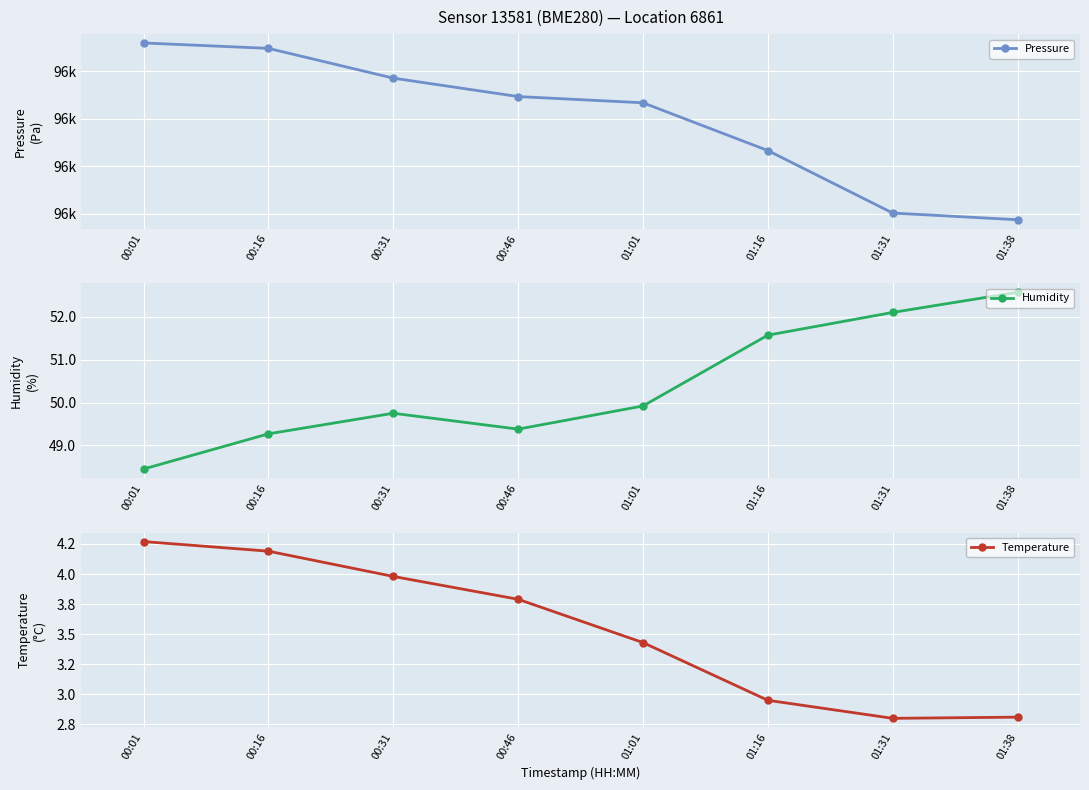

True or false: Temperature and Humidity intersect in this chart.

False